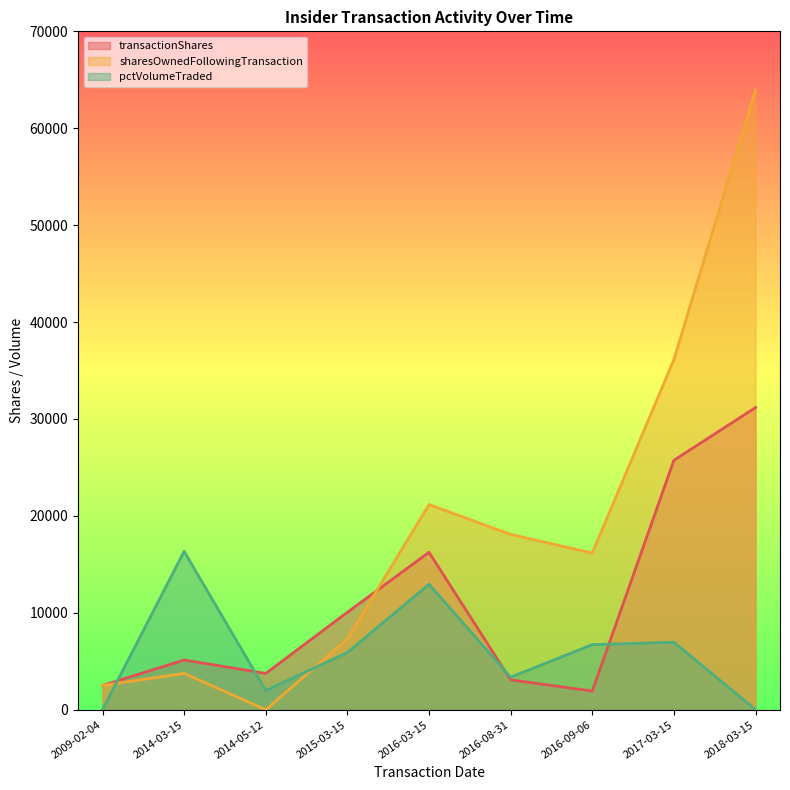

What is the difference between the maximum and minimum values in the pctVolumeTraded series?

16340